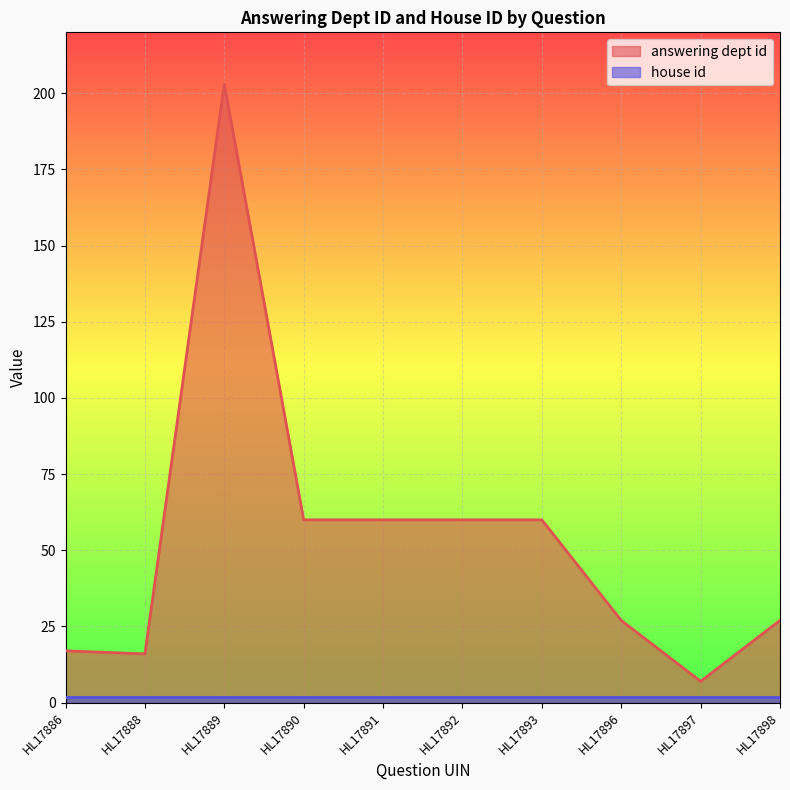

How many distinct data groups are displayed?

2